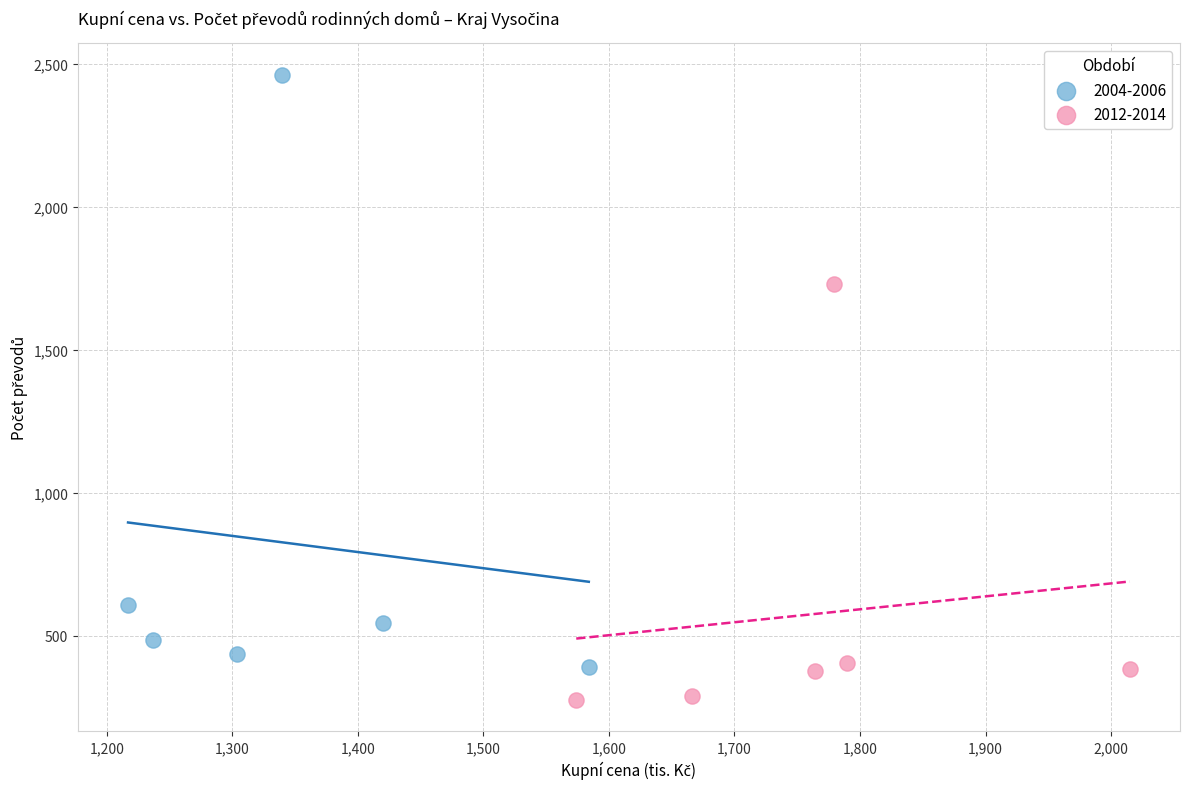

Which series has the largest Y range (max minus min)?

2004-2006